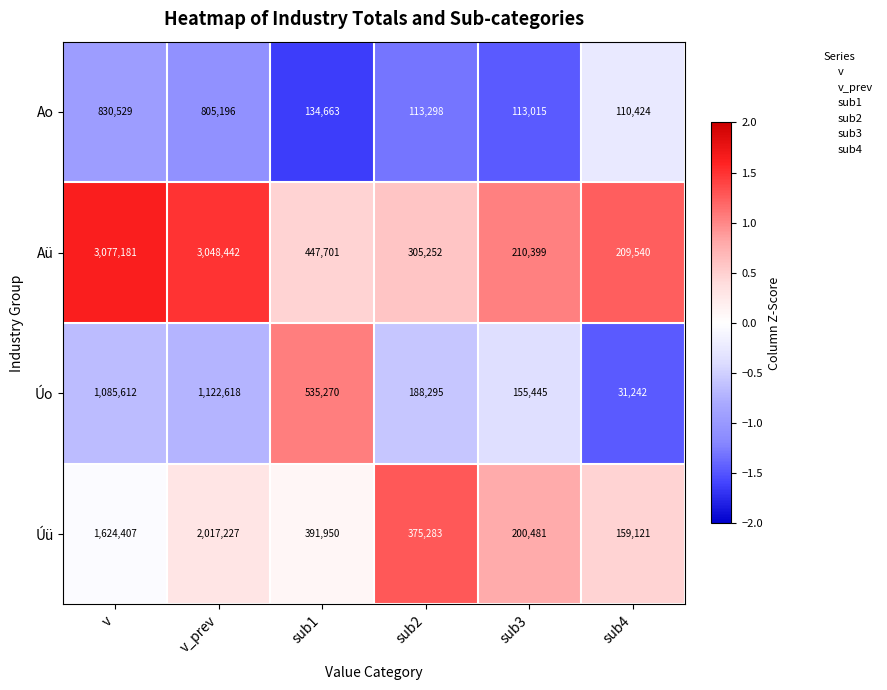

Reading left to right, transcribe all the data shown in this chart.

Ao: 830529	805196	134663	113298	113015	110424
Aü: 3077181	3048442	447701	305252	210399	209540
Úo: 1085612	1122618	535270	188295	155445	31242
Úü: 1624407	2017227	391950	375283	200481	159121